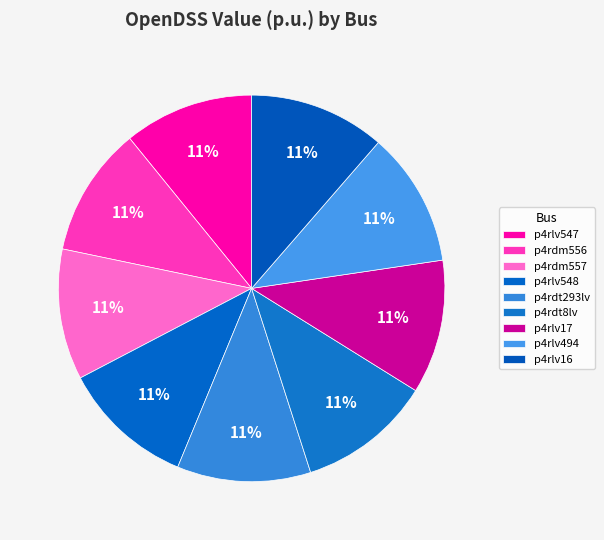

How many slices are in this pie chart?

9